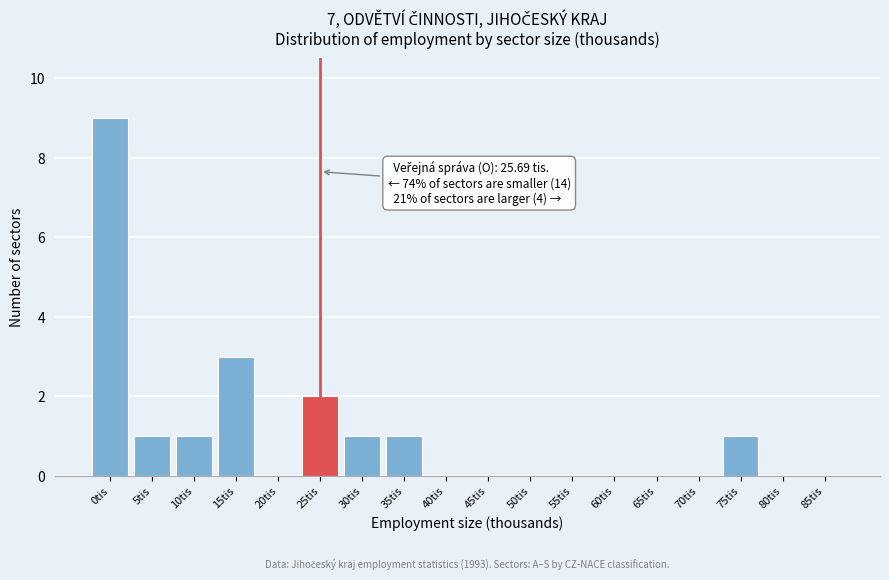

Reading right to left, what are all the values shown in this chart?

85tis=0	80tis=0	75tis=1	70tis=0	65tis=0	60tis=0	55tis=0	50tis=0	45tis=0	40tis=0	35tis=1	30tis=1	25tis=2	20tis=0	15tis=3	10tis=1	5tis=1	0tis=9